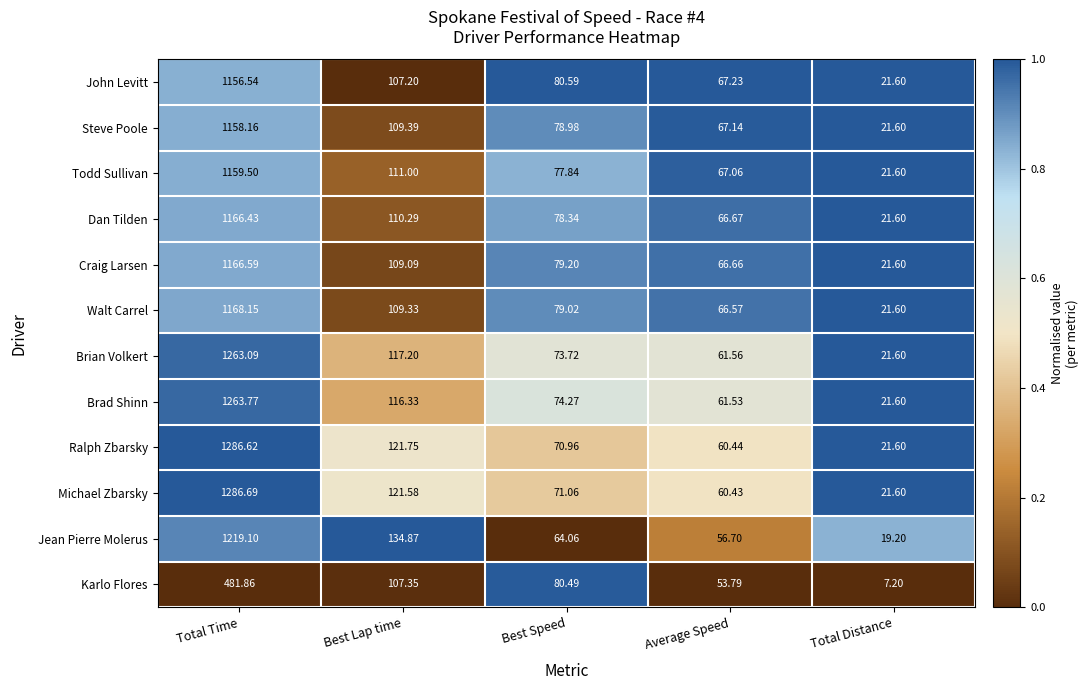

At which label does Michael Zbarsky reach its minimum?

Total Distance